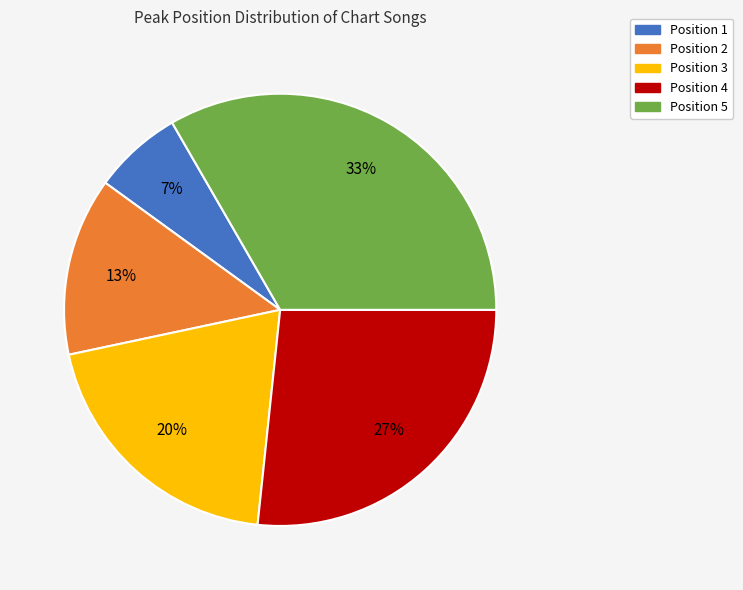

Is there any slice that represents more than half of the pie?

No